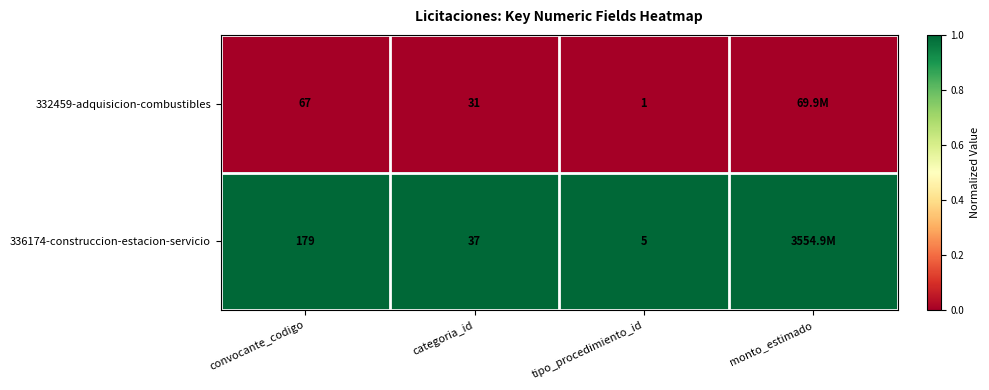

The value of 332459-adquisicion-combustibles at tipo_procedimiento_id is 1. True or false?

True